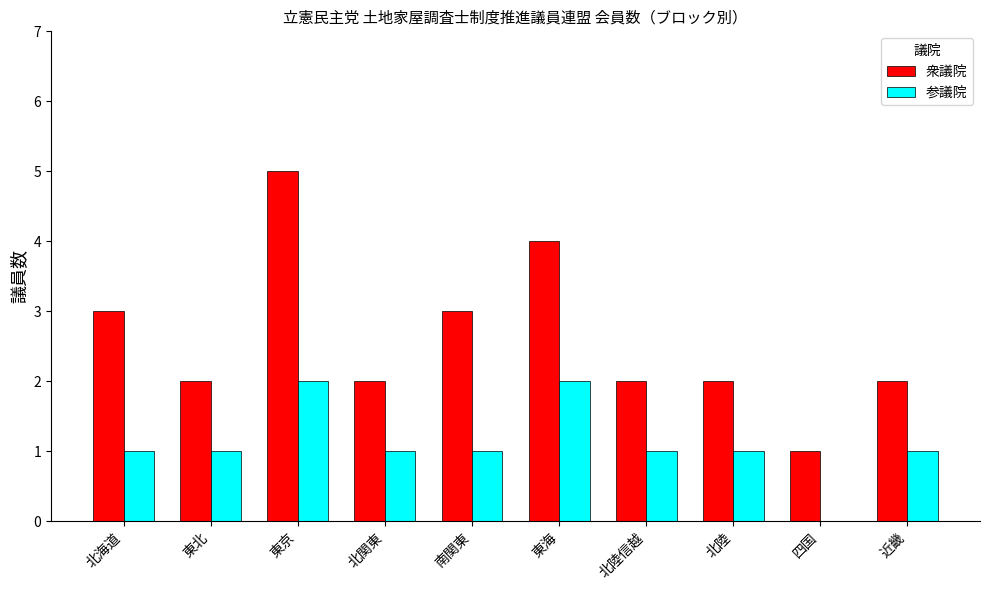

Which series has the widest spread of values?

衆議院